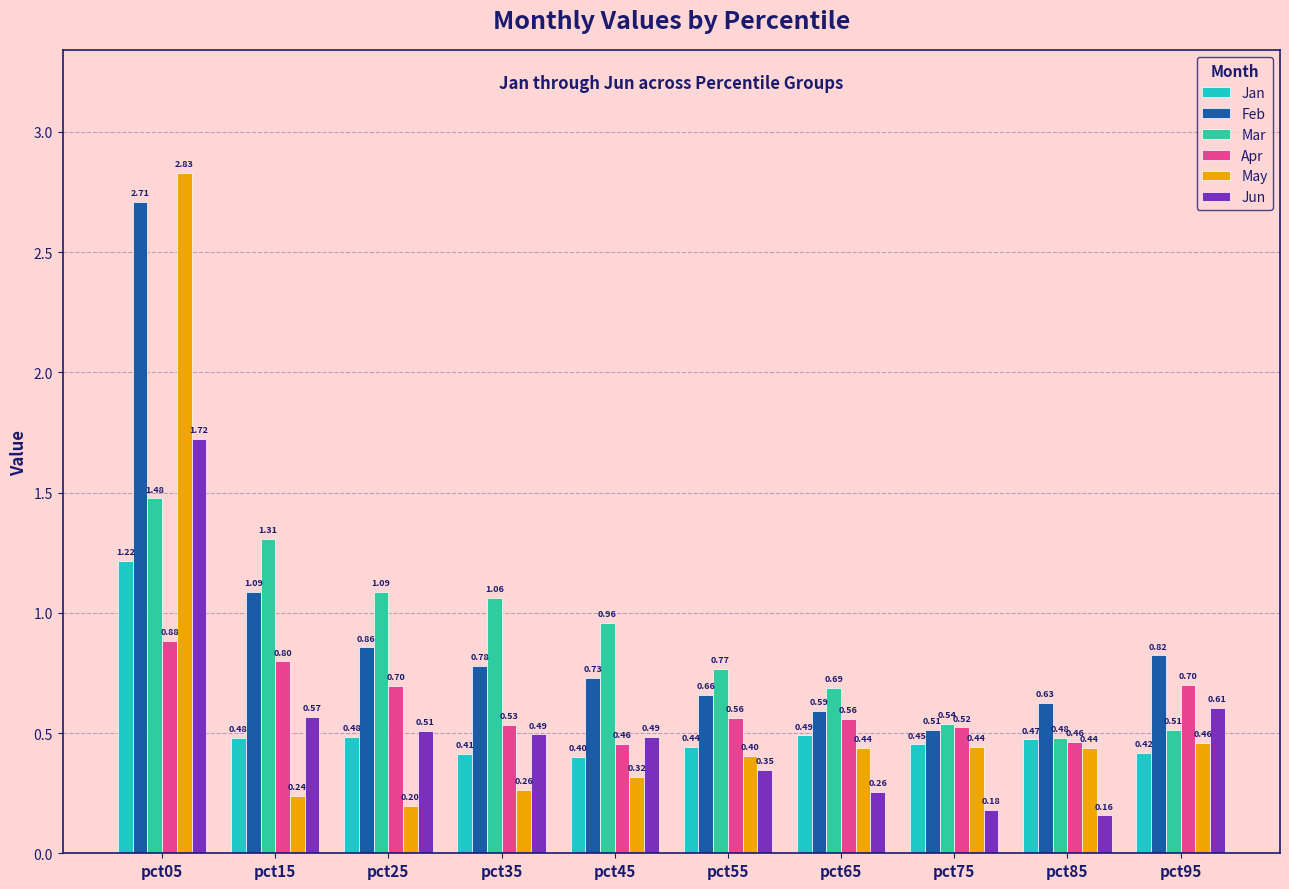

How many bars are there in total?

60